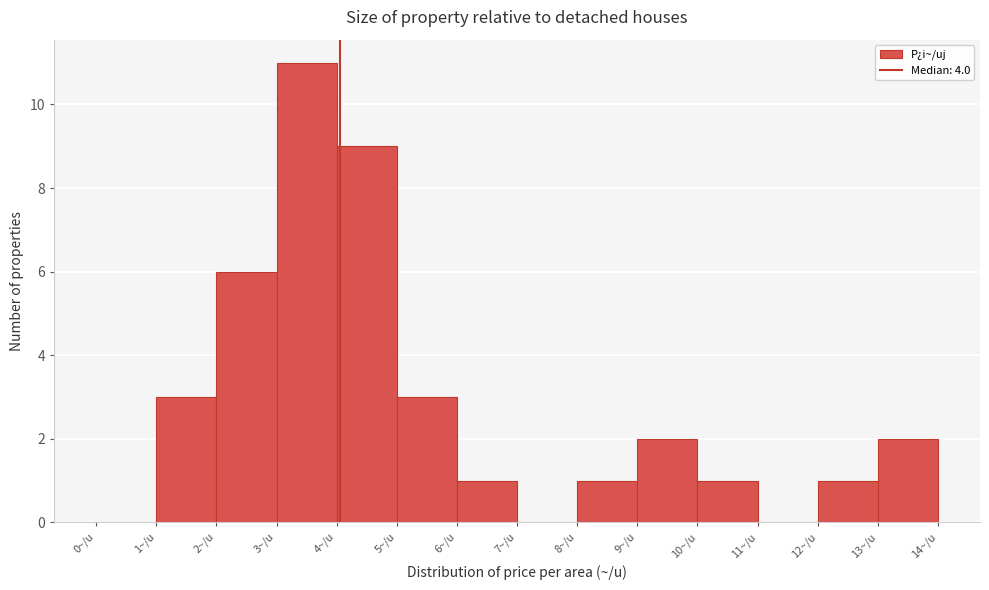

Reading left to right, transcribe this chart: for each bar, give the range it covers on the x-axis and its height. The values are not printed on the chart, so give them approximately, as read against the axis.

0 to 1: 0
1 to 2: 3
2 to 3: 6
3 to 4: 11
4 to 5: 9
5 to 6: 3
6 to 7: 1
7 to 8: 0
8 to 9: 1
9 to 10: 2
10 to 11: 1
11 to 12: 0
12 to 13: 1
13 to 14: 2